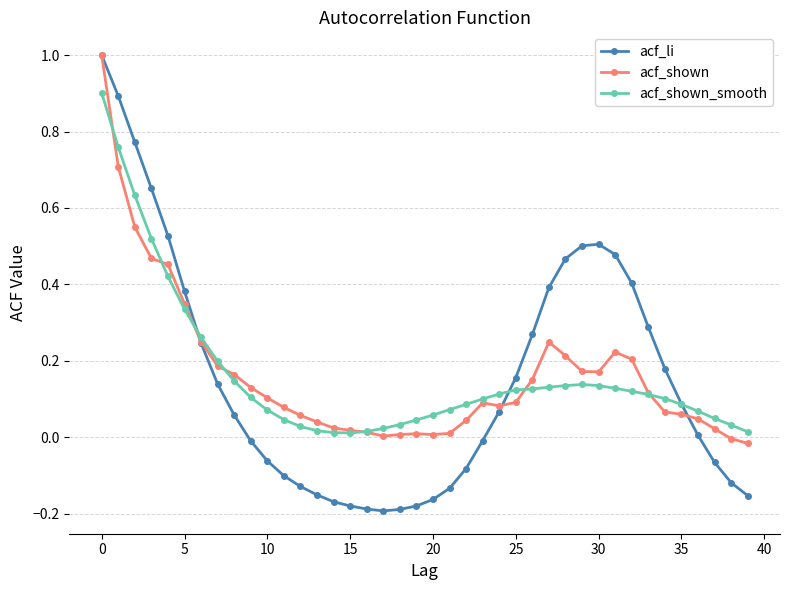

Is this an area chart (filled region under the line)?

No